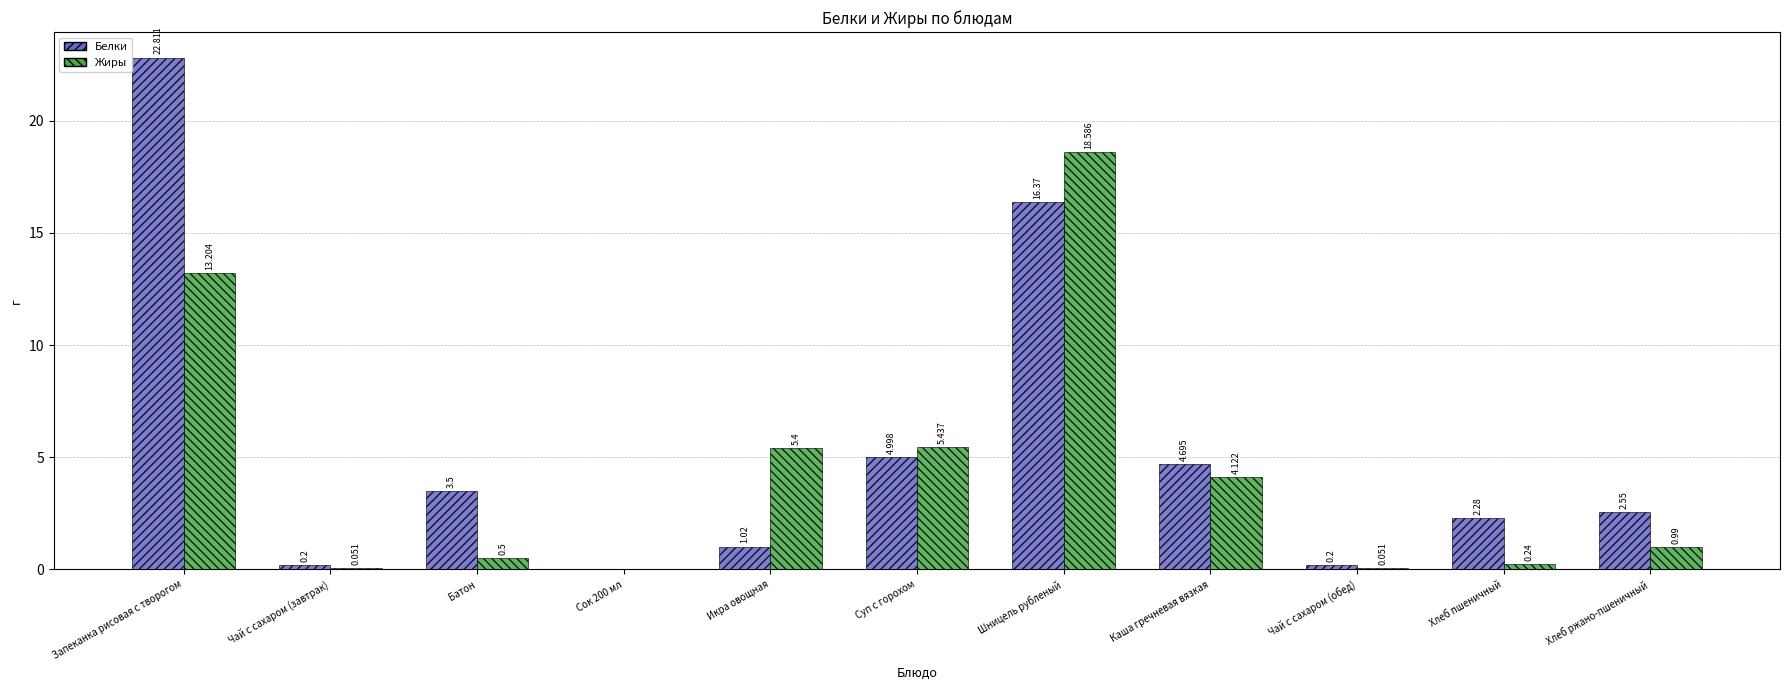

How many positive values does the Жиры series have?

10